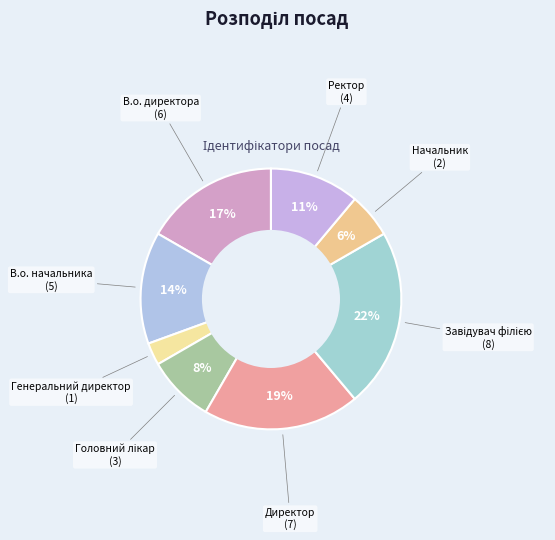

To the nearest percent, what is the difference between the largest and smallest slice percentages?

19%